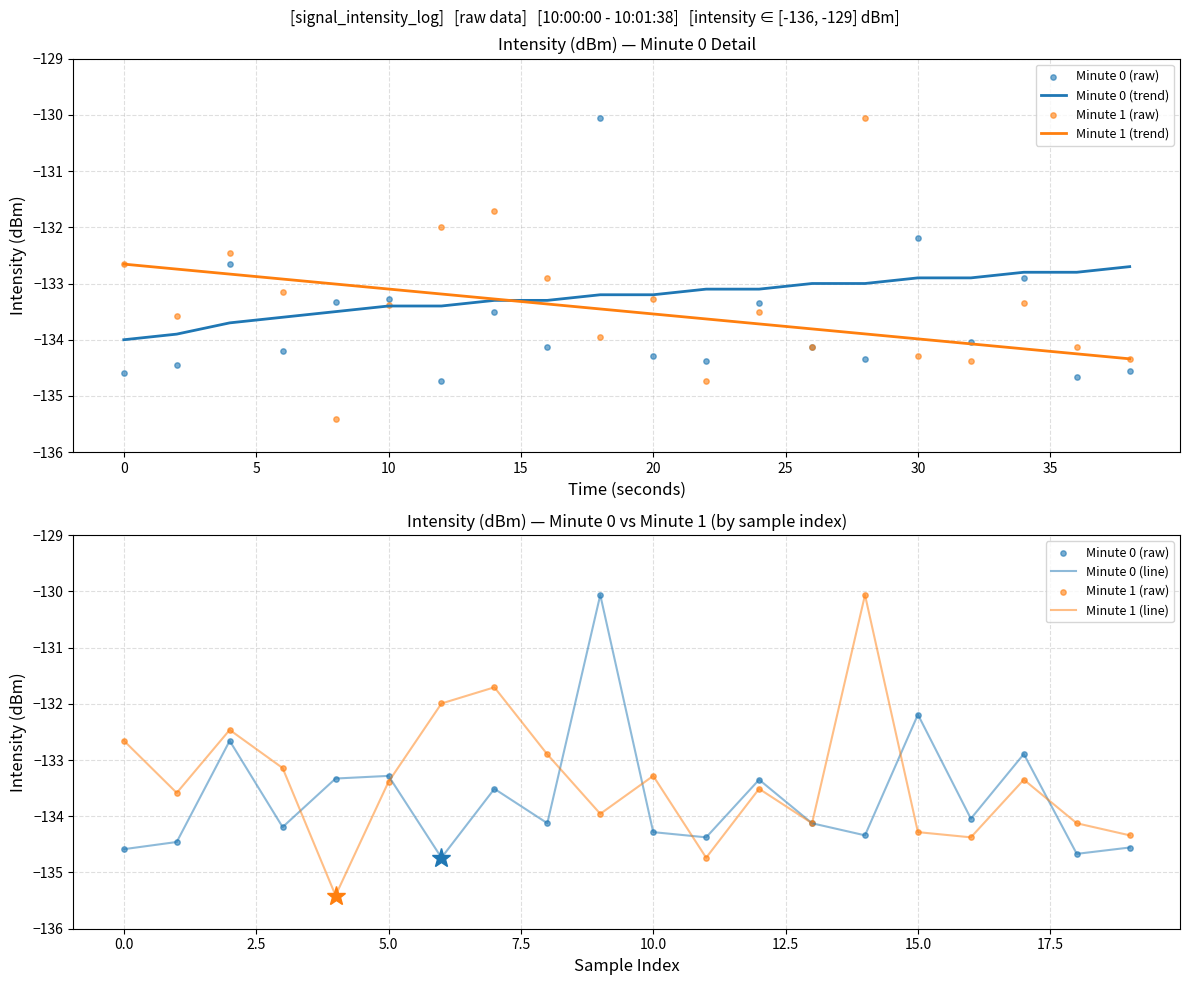

At how many categories does at least one series exceed -133?

14